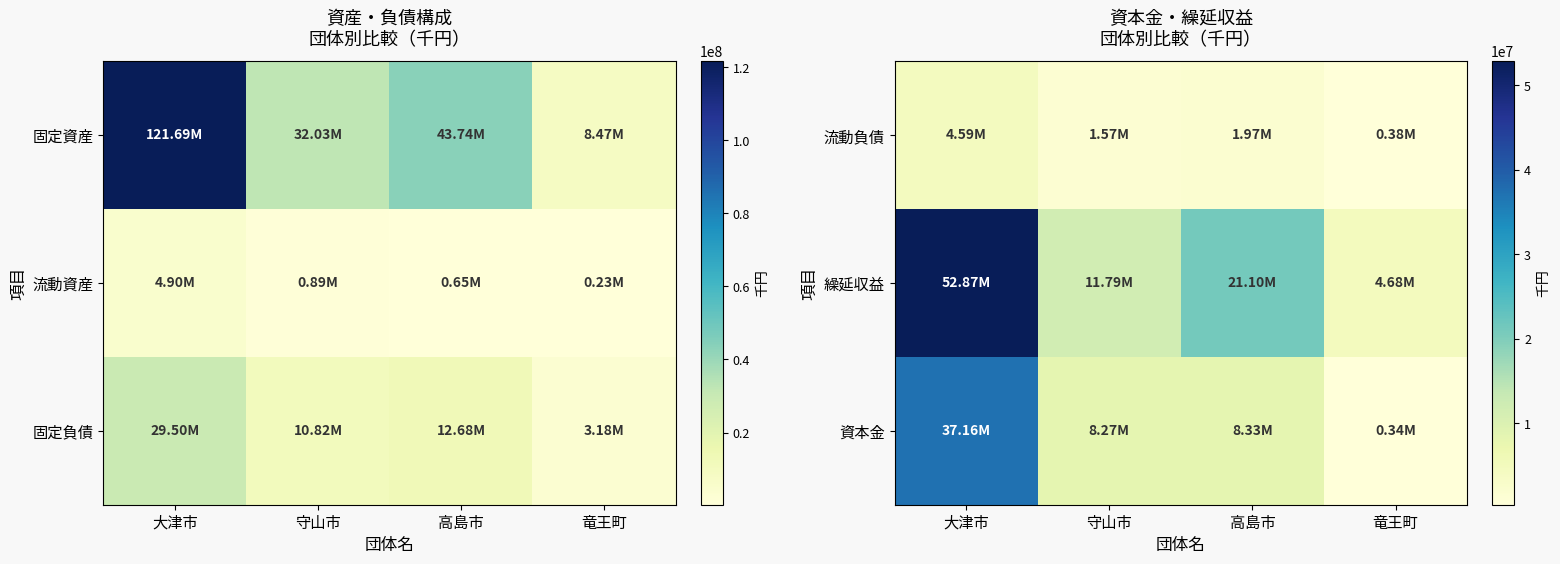

How many values in the 資本金 series exceed 8334192?

1